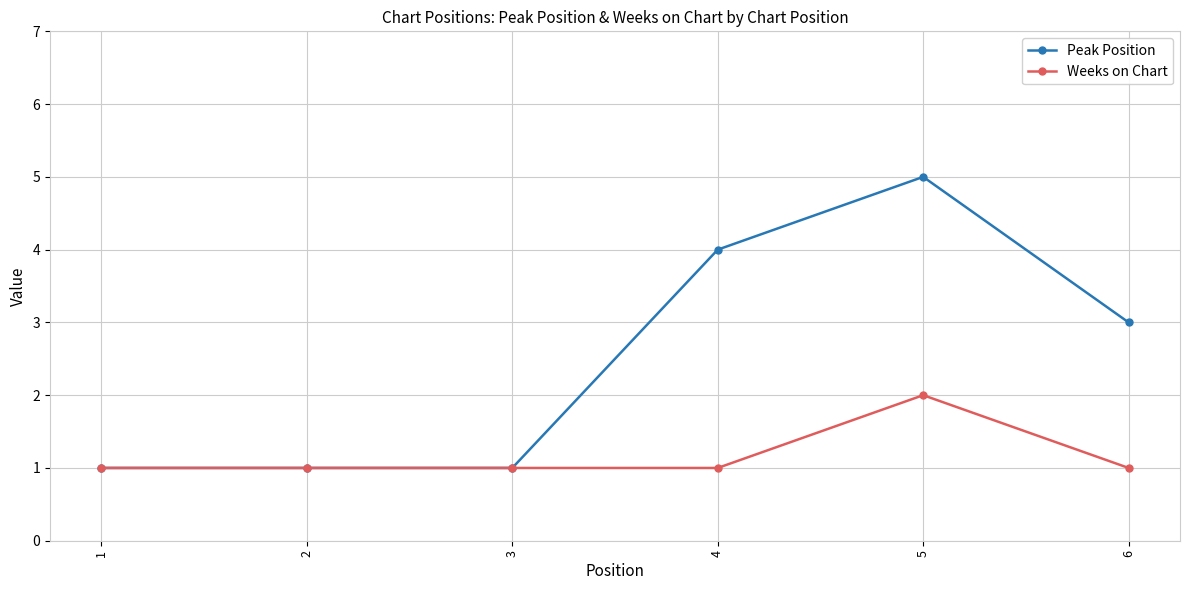

The value of Peak Position at 3 is 1. True or false?

True